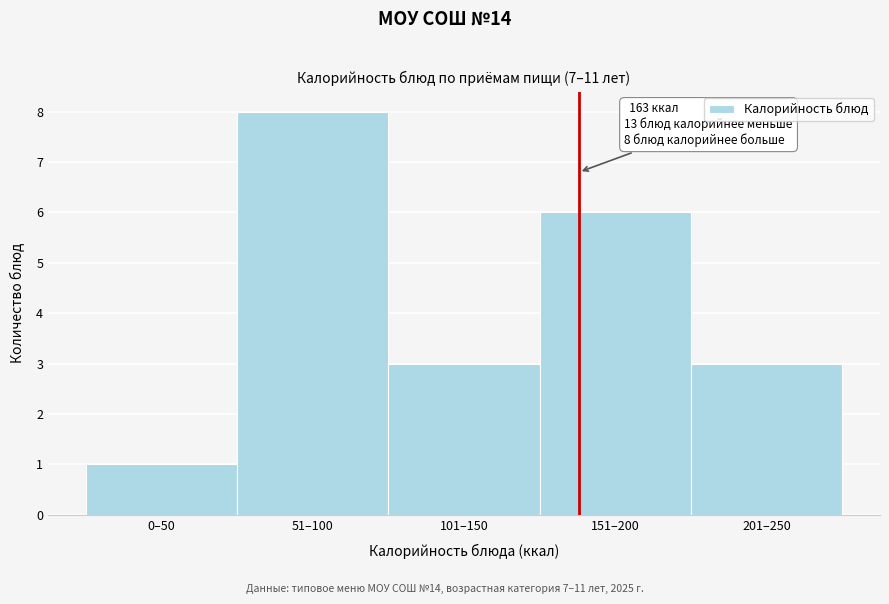

Reading left to right, transcribe all the data shown in this chart.

0–50=1	51–100=8	101–150=3	151–200=6	201–250=3